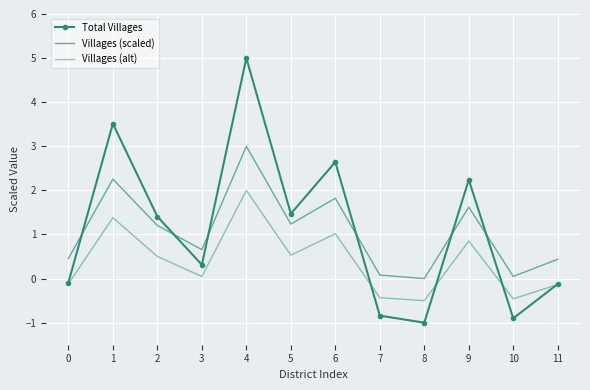

True or false: Villages (scaled) and Total Villages intersect in this chart.

True